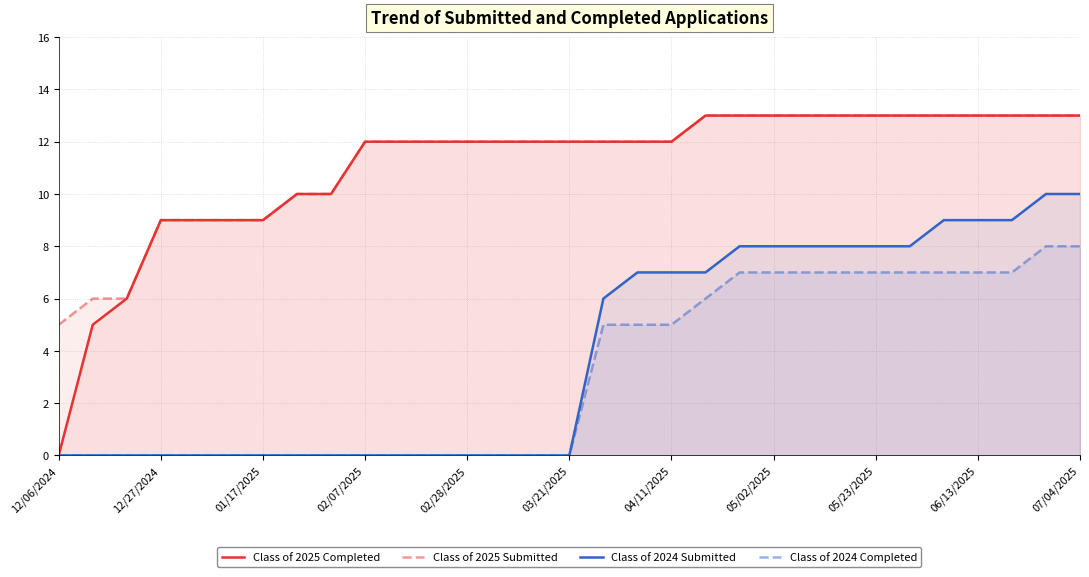

True or false: Class of 2024 Submitted and Class of 2025 Submitted intersect in this chart.

False